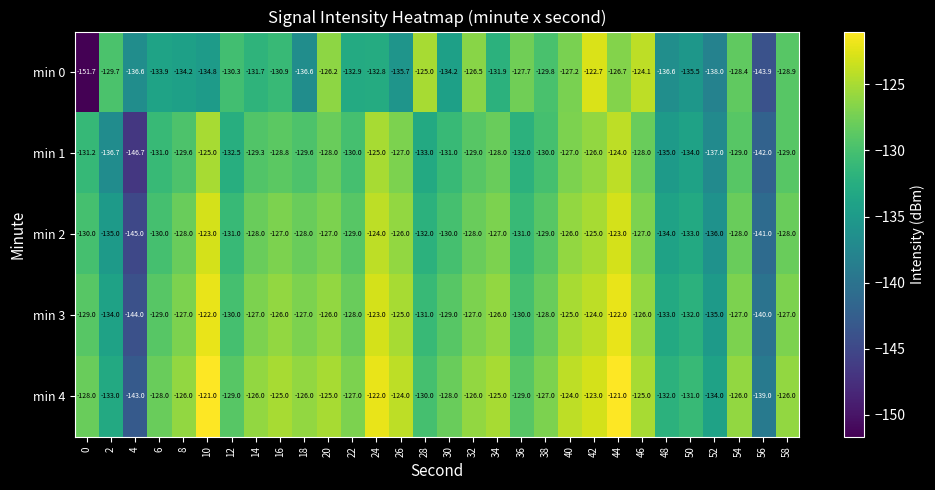

At 52, list the series in order from largest to smallest.

min 4, min 3, min 2, min 1, min 0